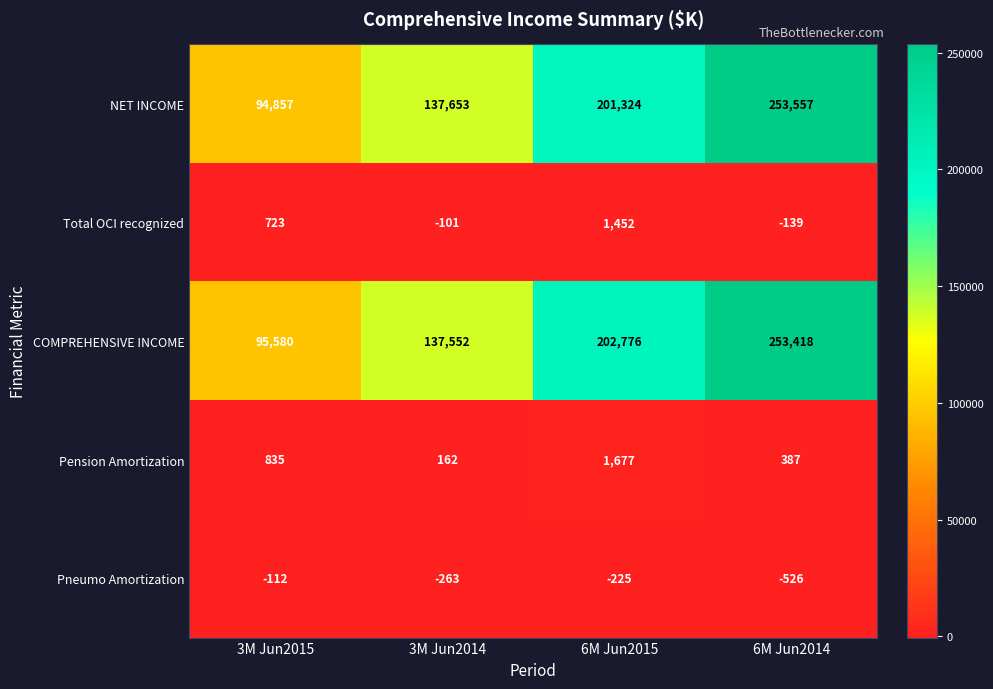

Rank the categories by NET INCOME value from lowest to highest.

3M Jun2015, 3M Jun2014, 6M Jun2015, 6M Jun2014